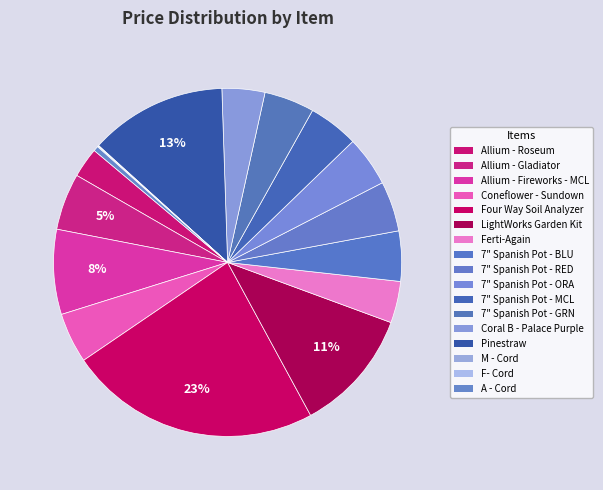

What is the ratio of the value at 7" Spanish Pot - RED to the value at Allium - Fireworks - MCL?

0.6